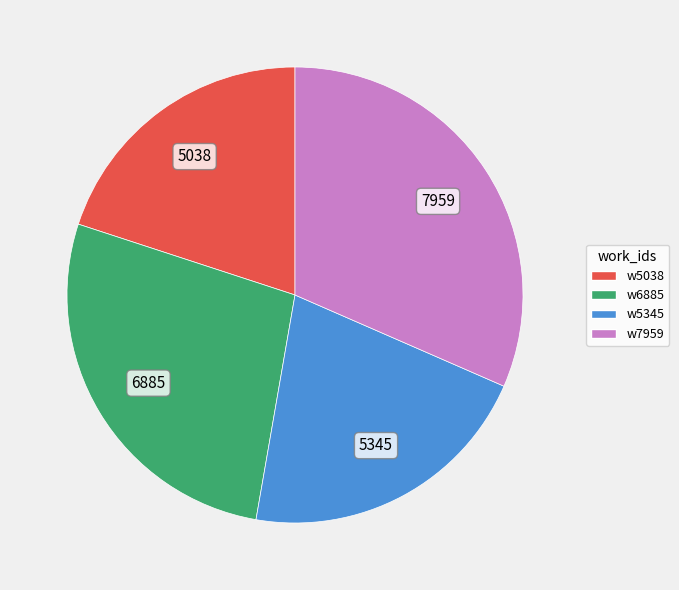

Is there a majority slice in this chart?

No